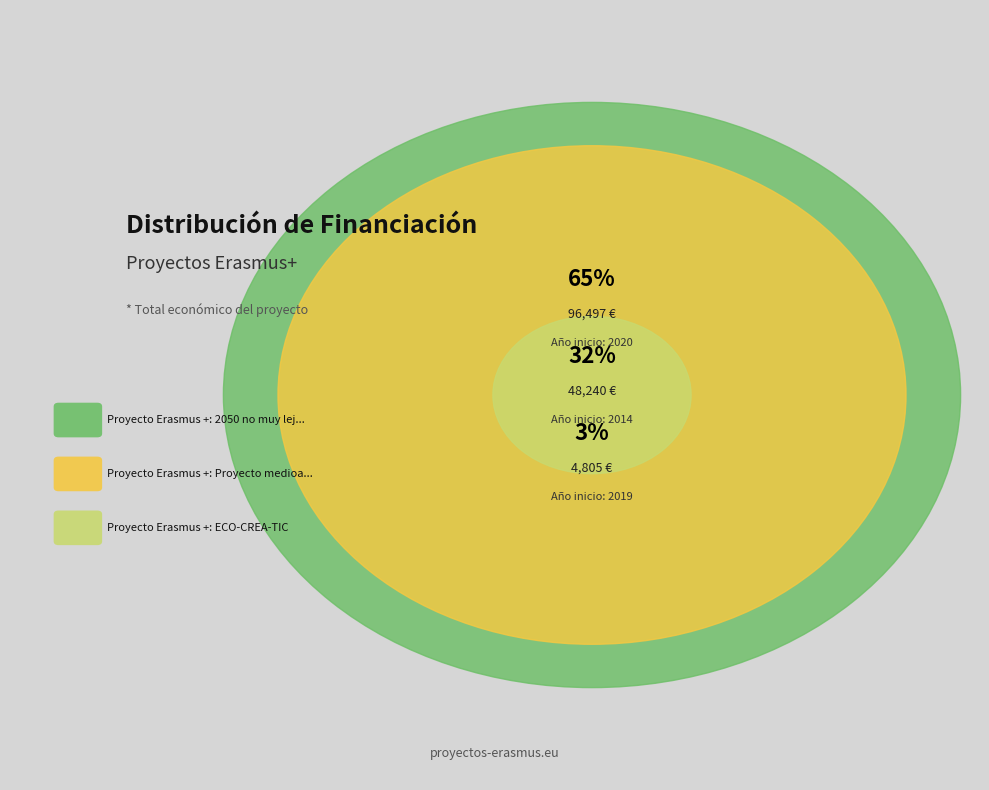

How many slices are in this pie chart?

3